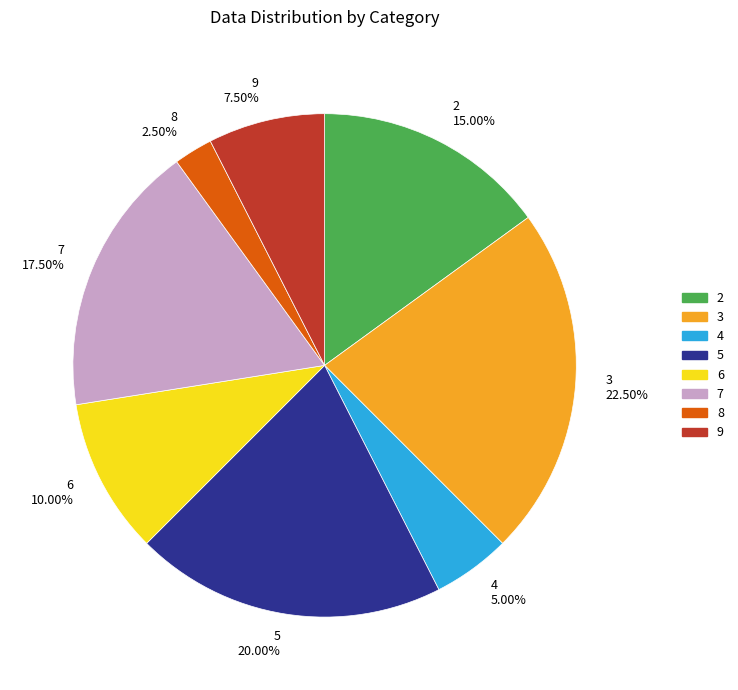

How many segments does this pie chart have?

8